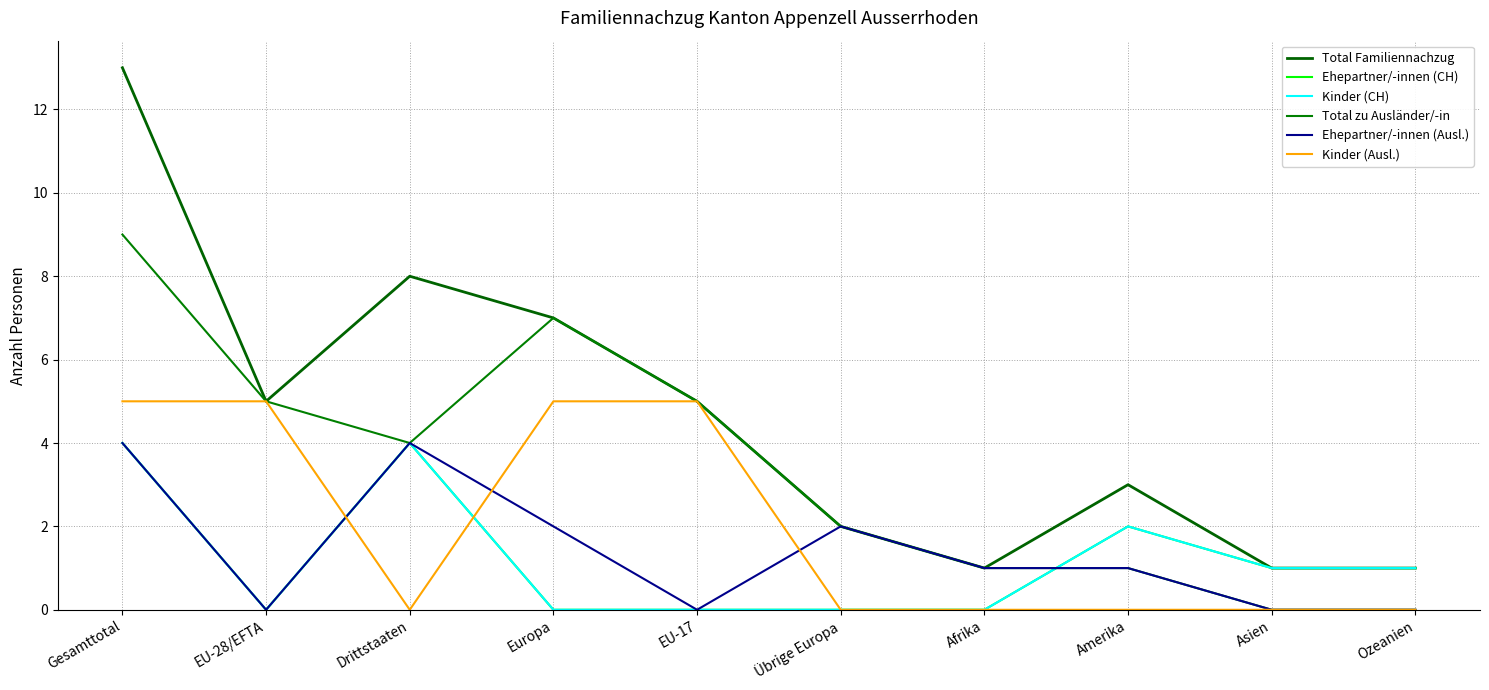

True or false: Kinder (CH) and Ehepartner/-innen (Ausl.) cross at least once.

True